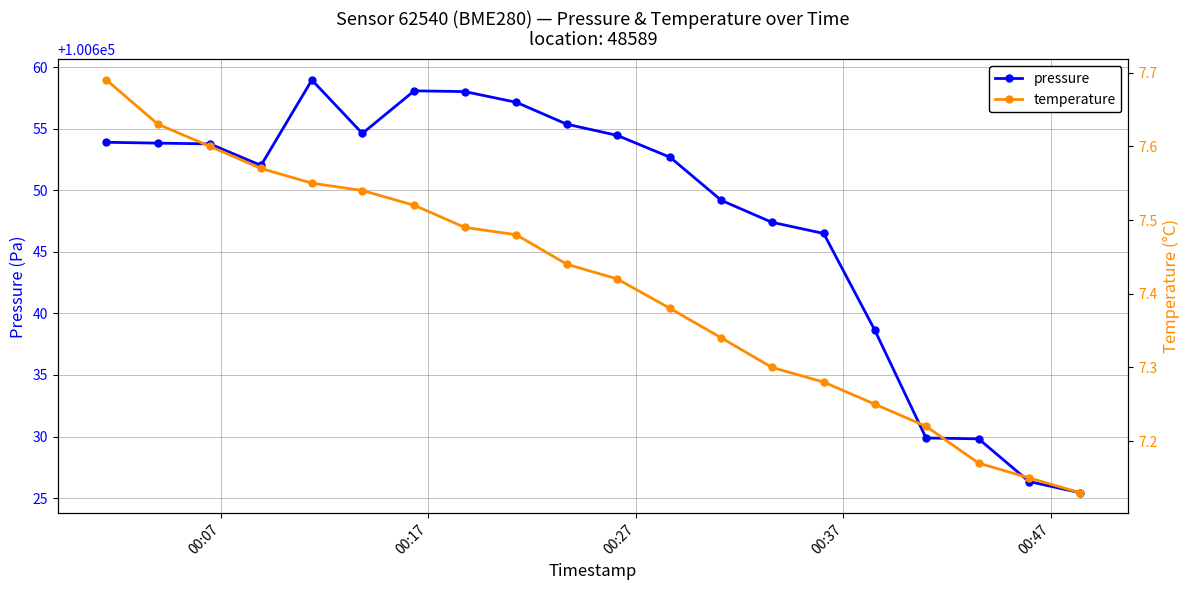

True or false: temperature and pressure cross at least once.

False